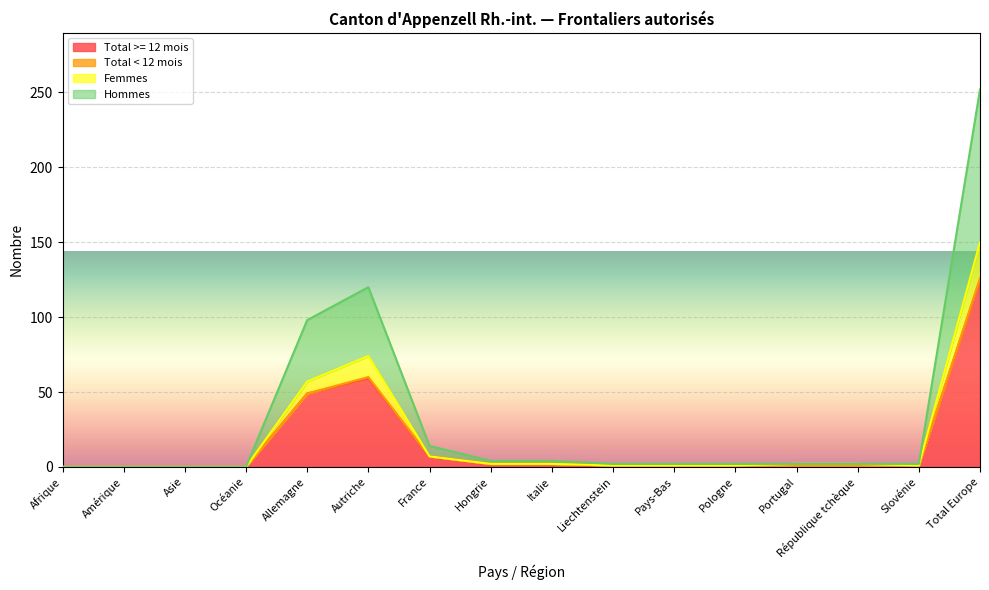

At how many categories does at least one series exceed 121?

1